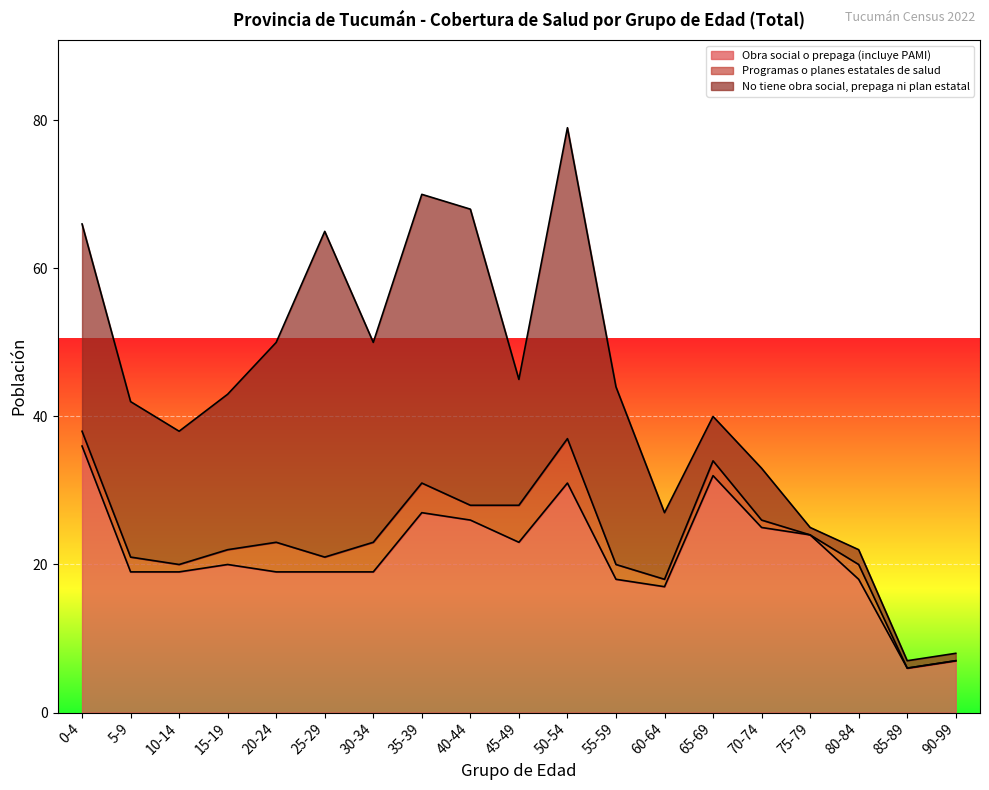

True or false: Obra social o prepaga (incluye PAMI) has more than 1 interior local peaks.

True